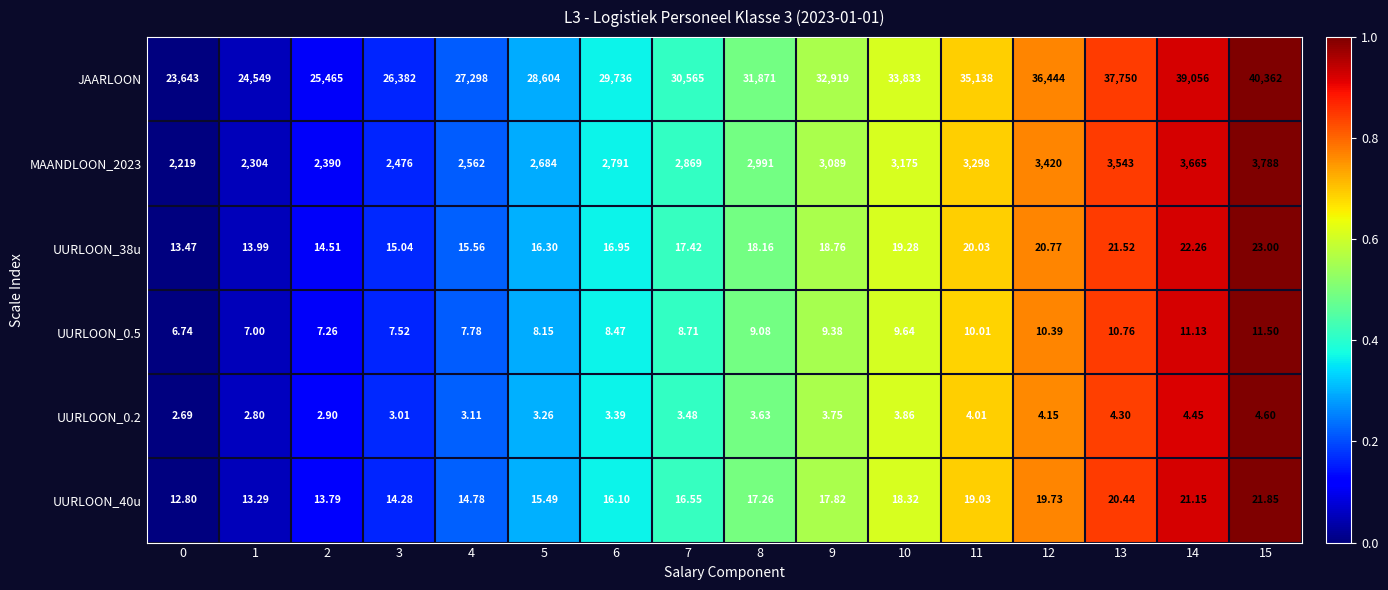

Is the value of MAANDLOON_2023 at 2 greater than the value of UURLOON_0.2 at 7?

Yes